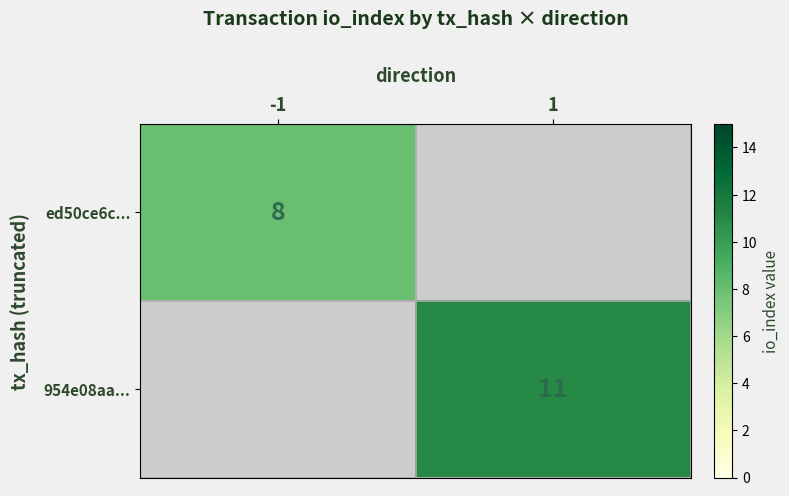

The value of ed50ce6c... at -1 is 4. True or false?

False